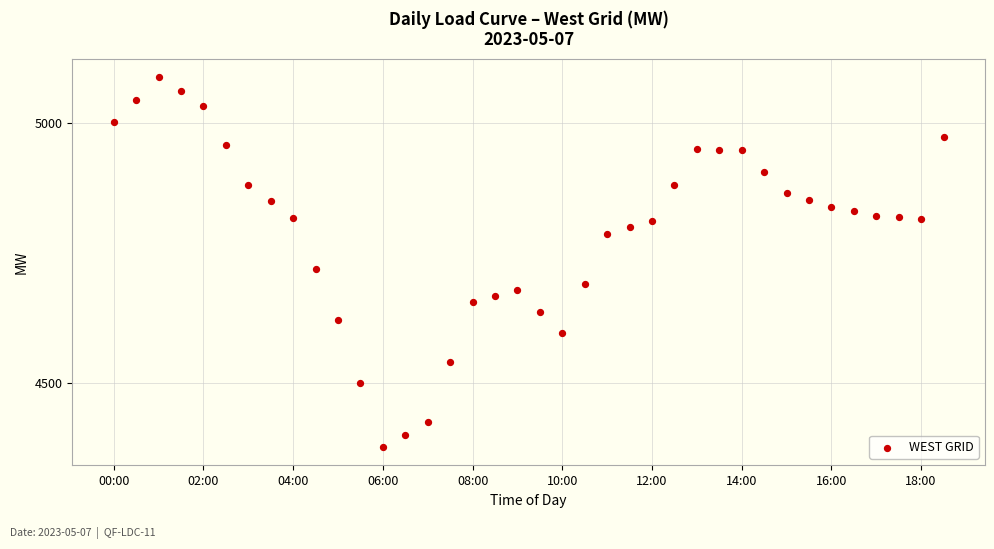

What is the range of Y values (max minus min)?

711.0